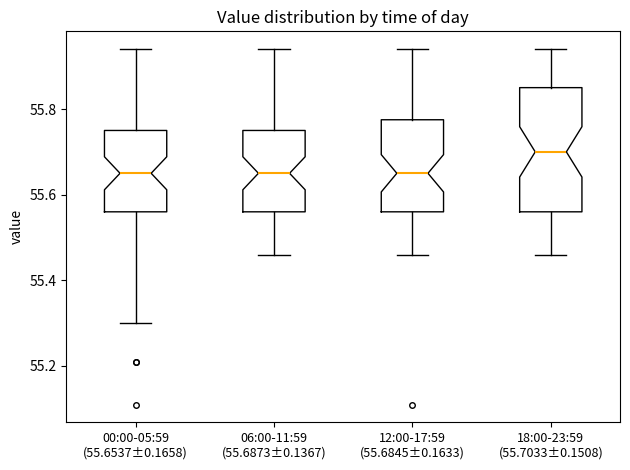

Which box has the highest median line?

18:00-23:59 (55.7033±0.1508)